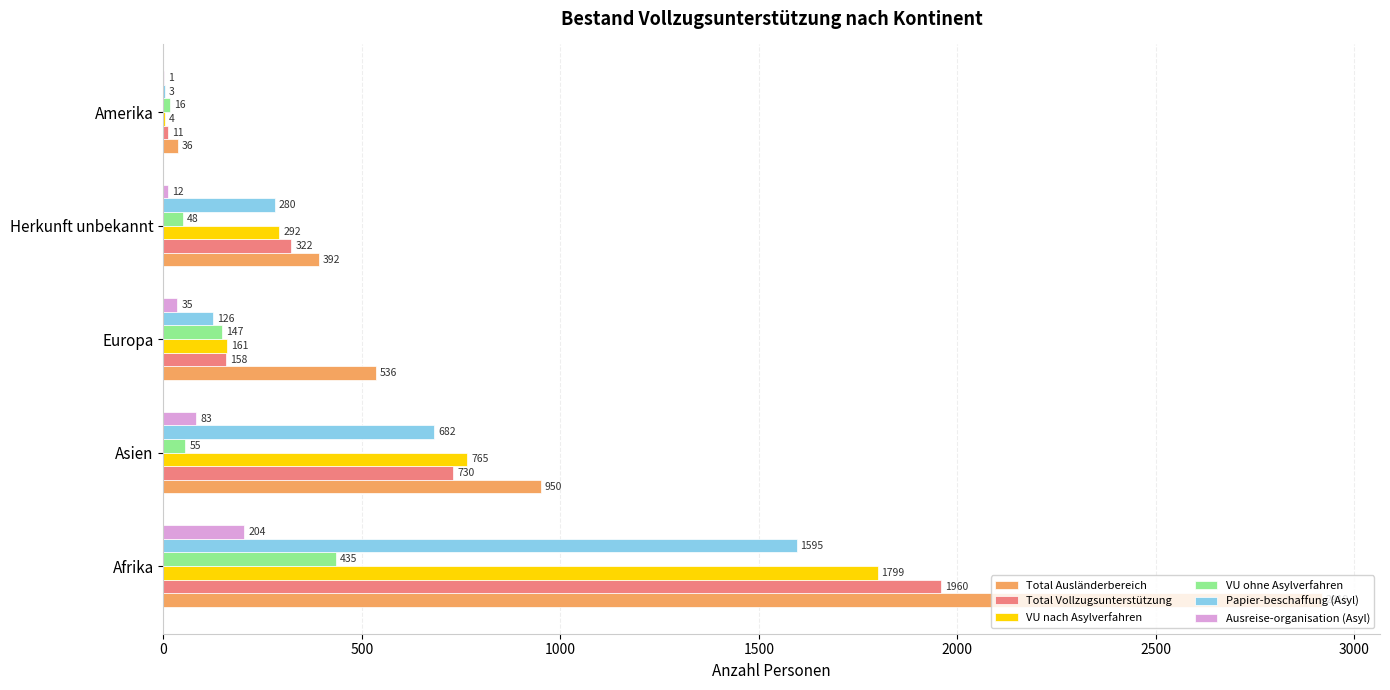

Between Asien and Europa, which series saw the biggest shift?

VU nach Asylverfahren